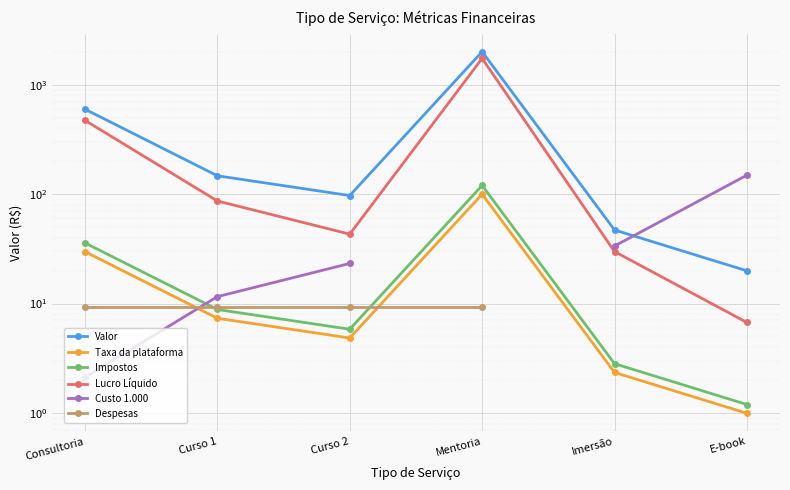

How many interior local valleys does the Taxa da plataforma series have?

1